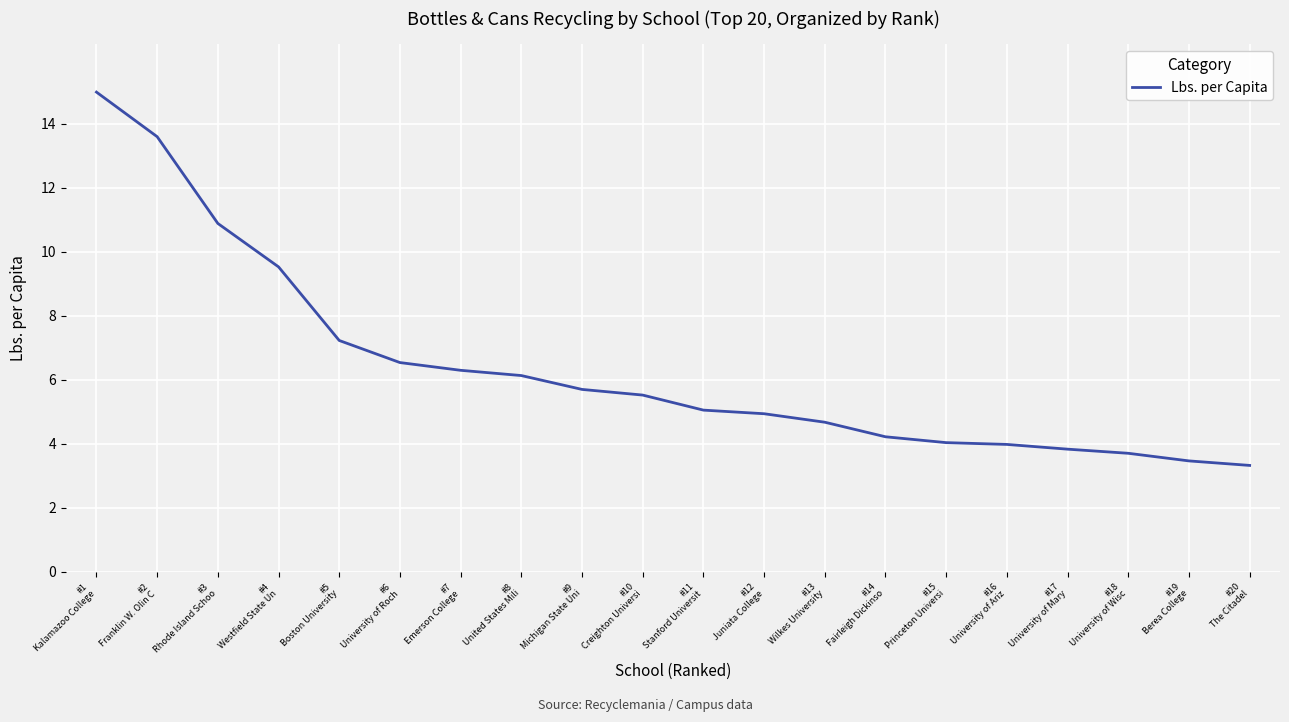

Approximately how many times larger is the value at #19
Berea College compared to #15
Princeton Universi?

0.9